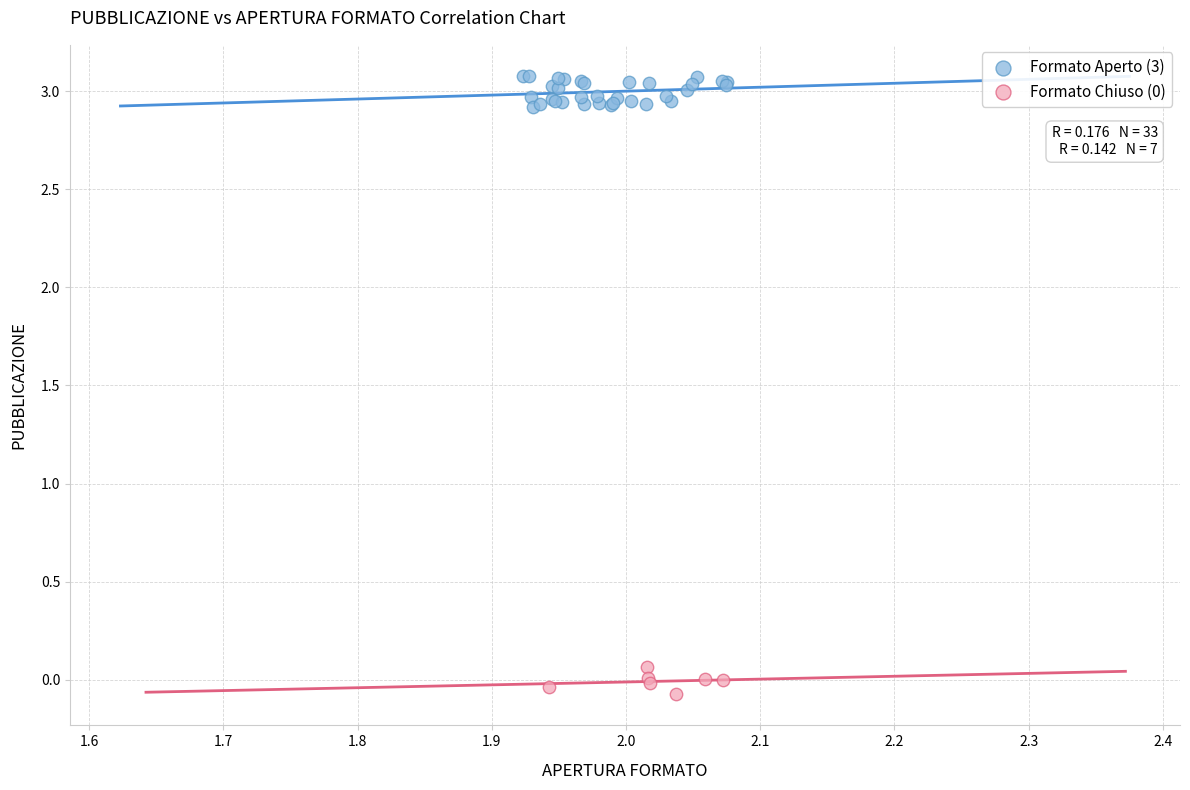

Which series reaches the maximum Y coordinate?

Formato Aperto (3)